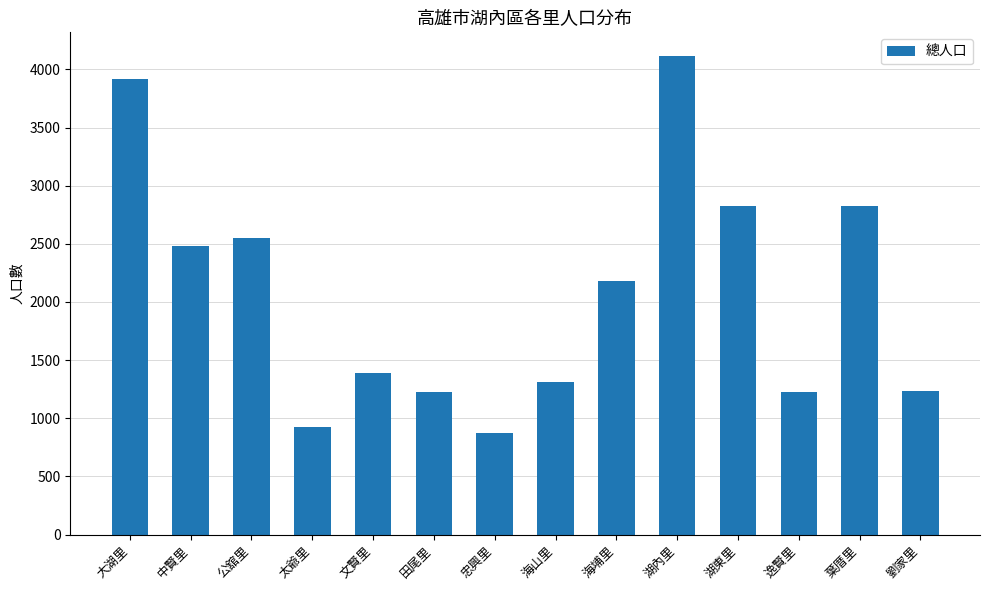

The value at 忠興里 is 874. True or false?

True